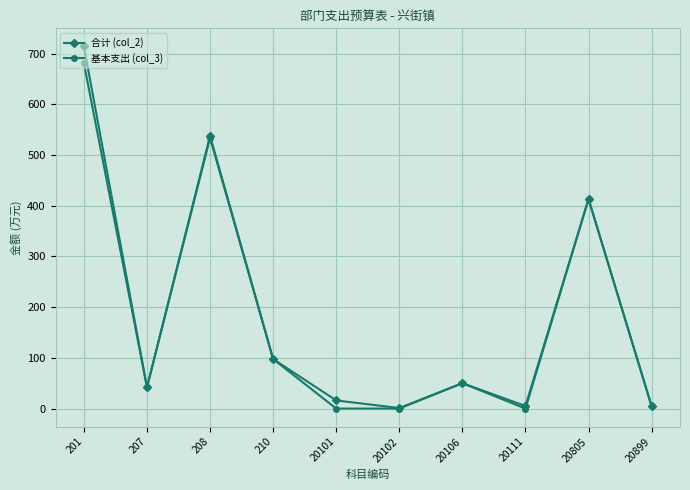

How many data points in 合计 (col_2) are less than 50?

5